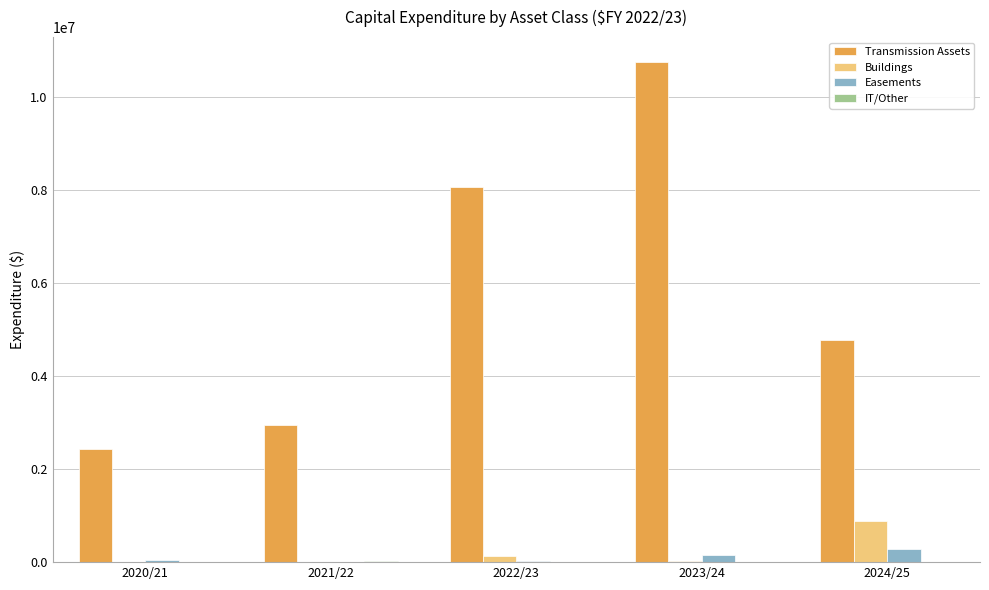

What is the sum of the Buildings values at 2023/24 and 2022/23?

159997.5